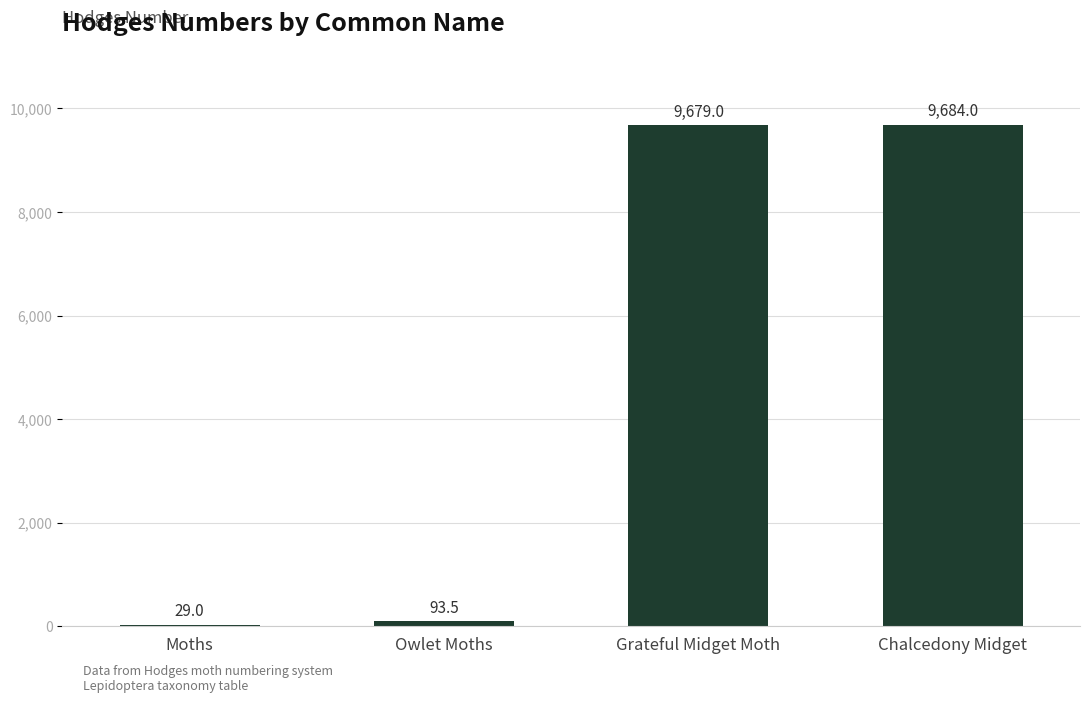

Which category has the highest value across all series?

Chalcedony Midget